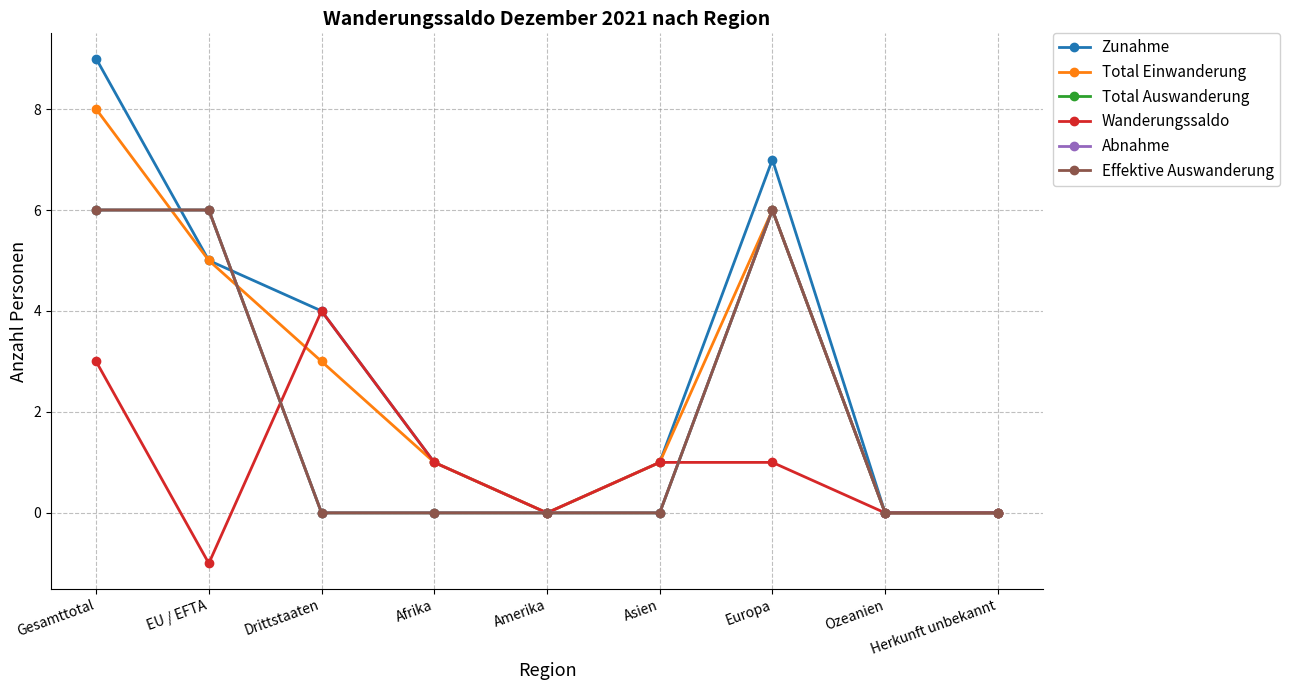

What is the greatest value displayed?

9